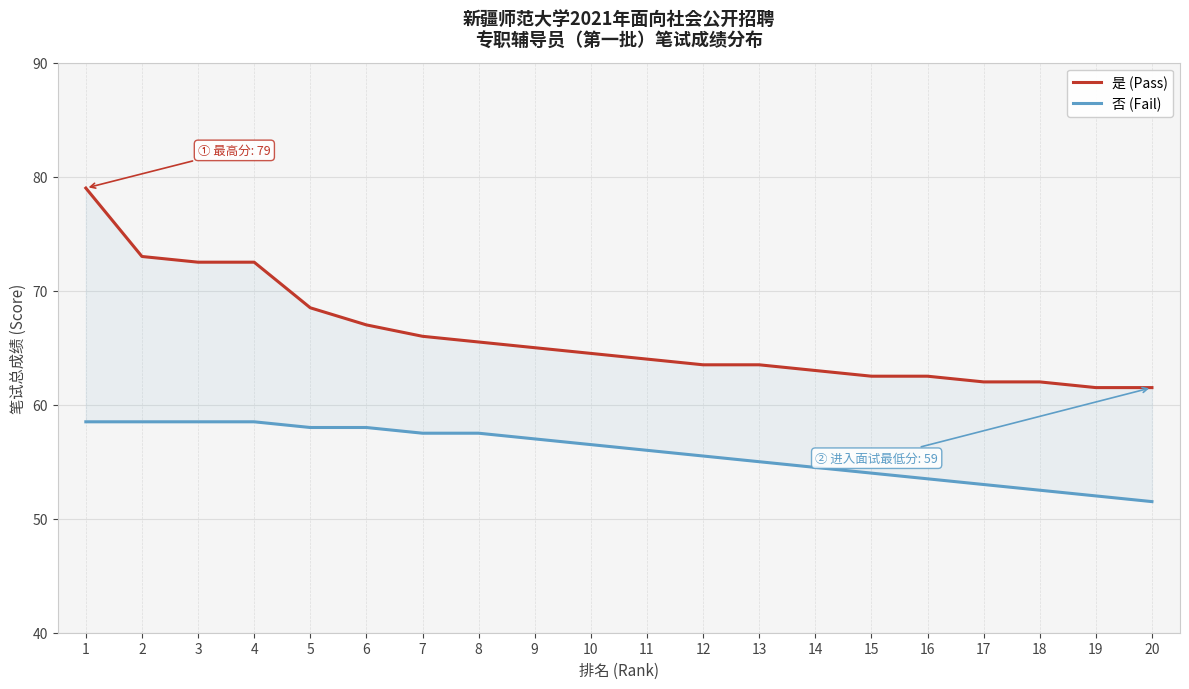

True or false: 否 (Fail) has a value of 99.4 at 8.

False